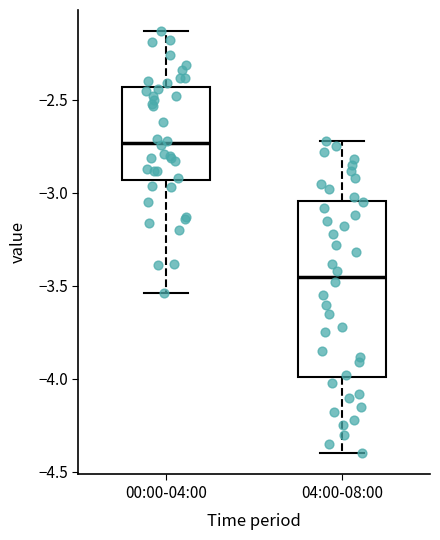

Where is the lower edge of the box for 04:00-08:00 on the y-axis? The values are not printed on the chart, so give them approximately, as read against the axis.

-4.00